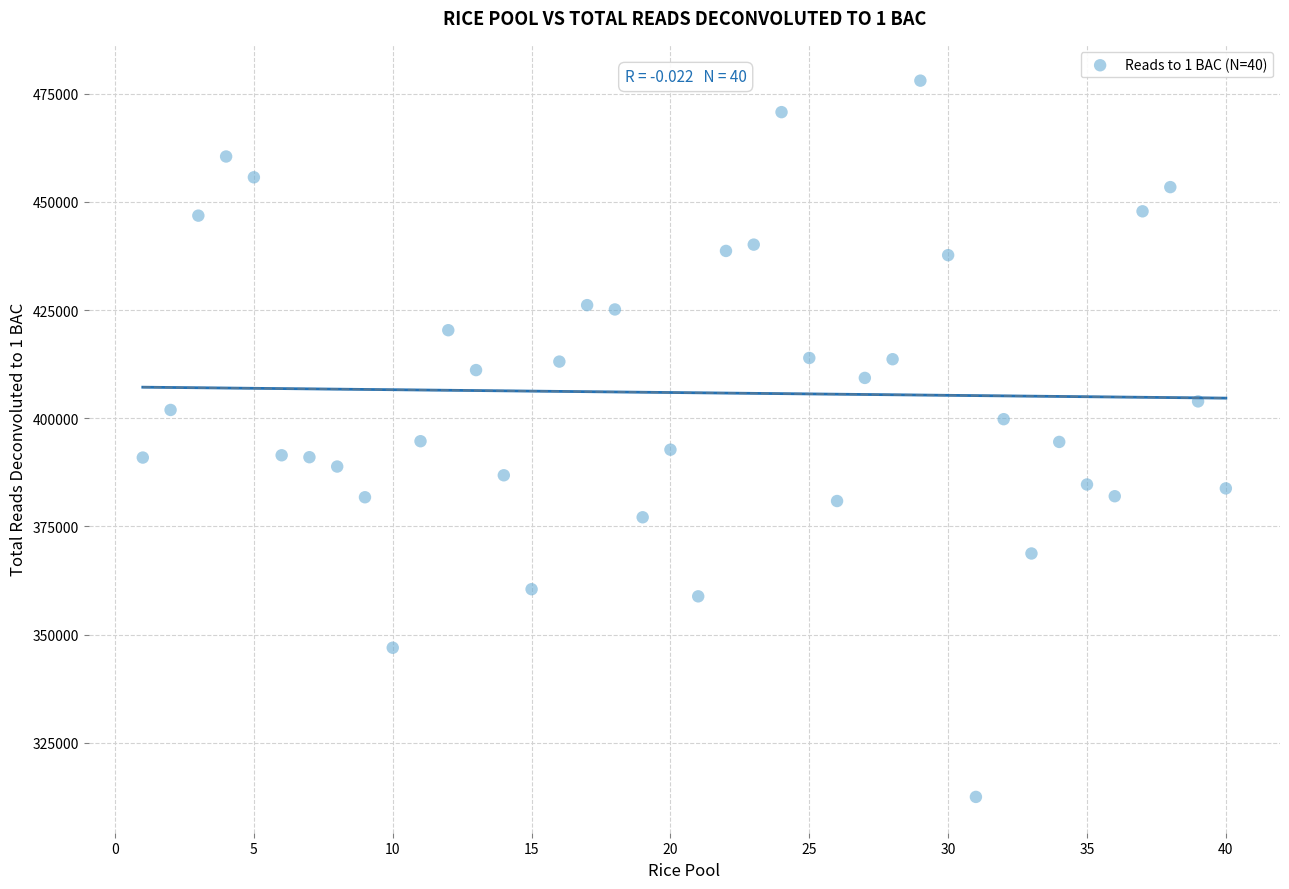

What is the range of Y values (max minus min)?

165556